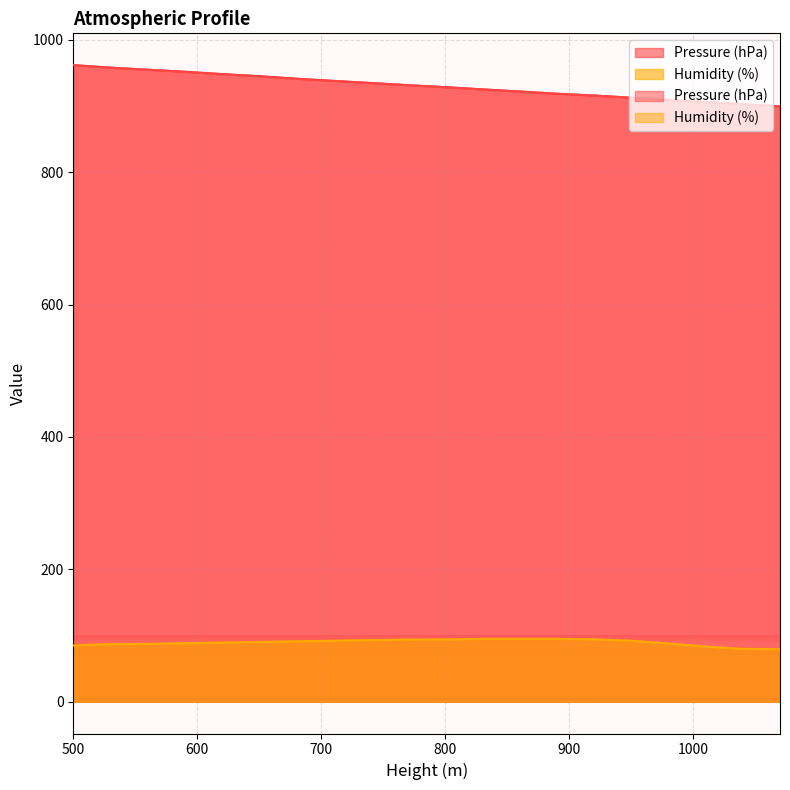

True or false: Humidity (%) and Pressure (hPa) intersect in this chart.

False